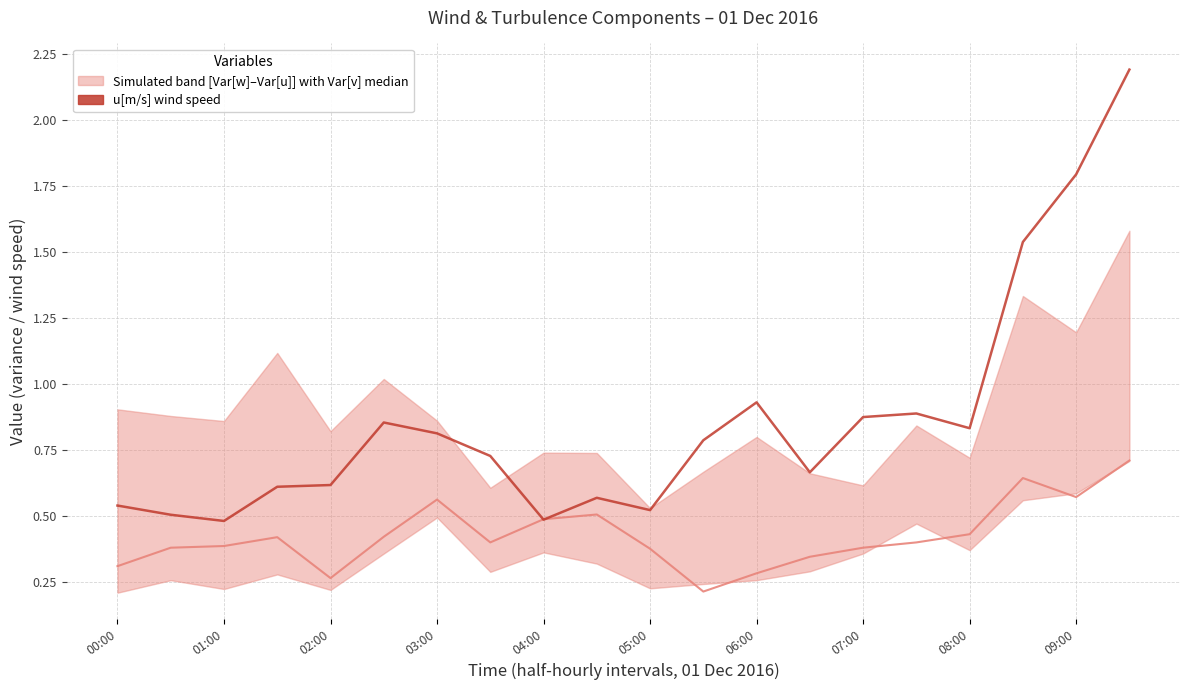

Does the chart have visible grid lines?

Yes